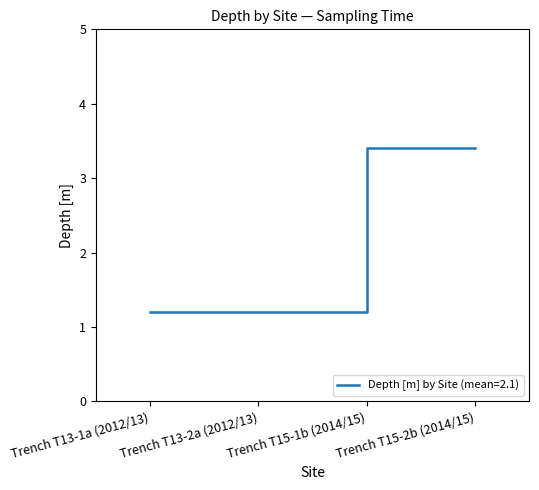

What position from the left is Trench T15-2b (2014/15)?

4